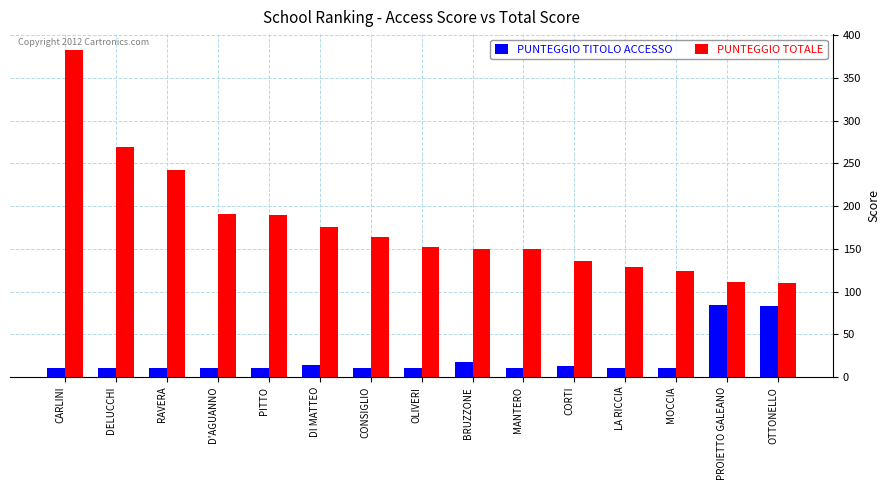

What is the average value of the PUNTEGGIO TOTALE series?

178